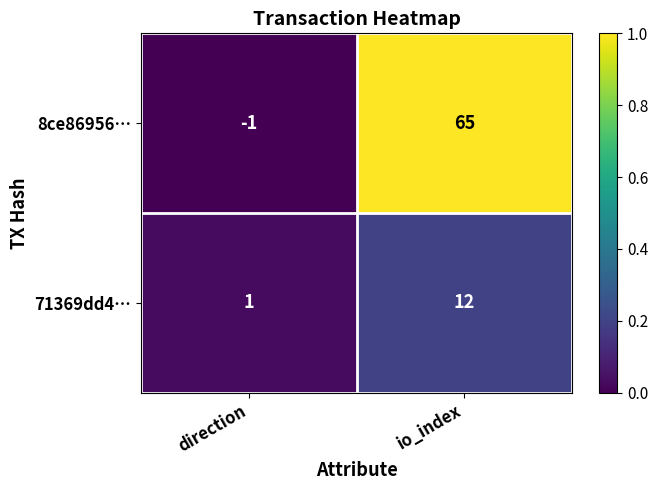

The value of 71369dd4… at direction is 1. True or false?

True